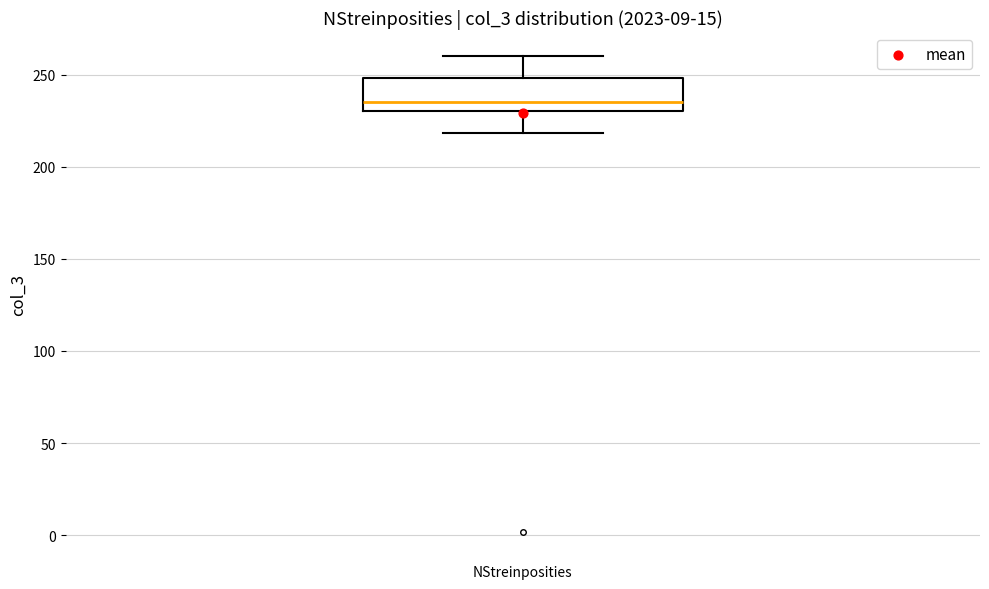

Transcribe this box plot: give where the median line is, the range the box spans, and where the two whiskers end, as read against the y-axis. The values are not printed on the chart, so give them approximately, as read against the axis.

median 235, box 230 to 250, whiskers 220 to 260